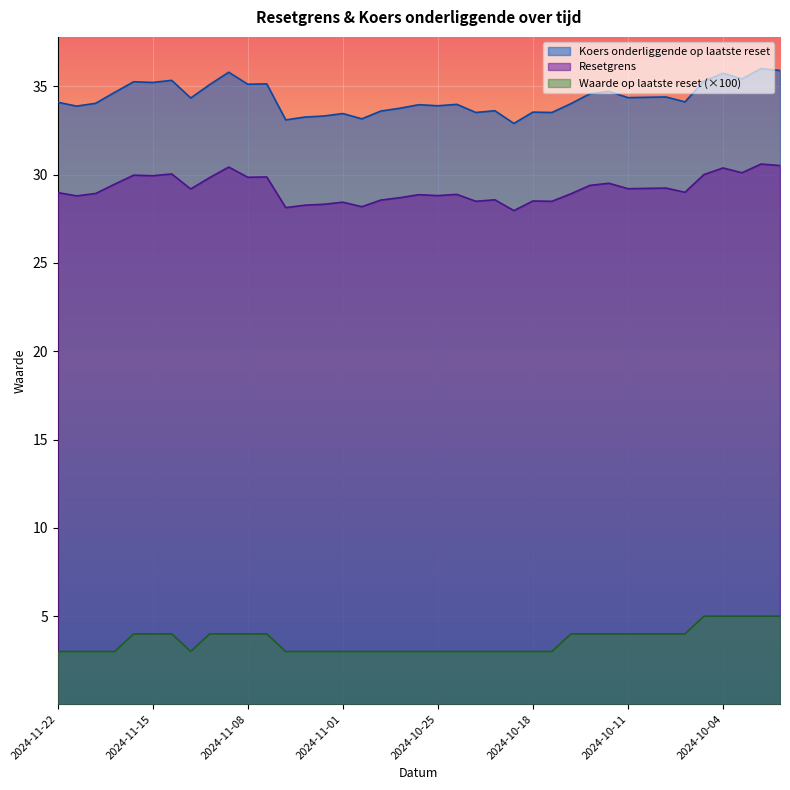

Which series has the largest total across all categories?

Koers onderliggende op laatste reset